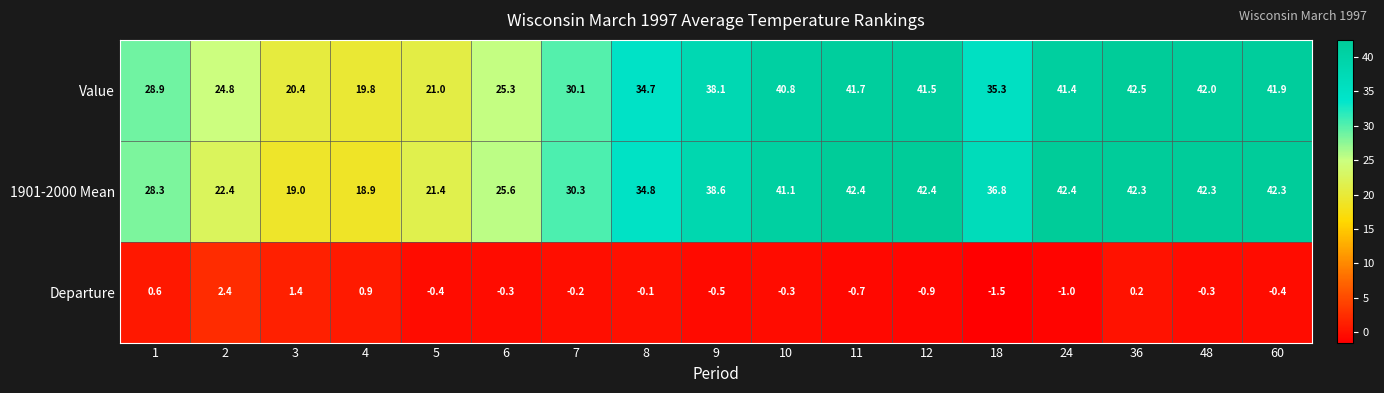

At which category is the sum across all series the highest?

36